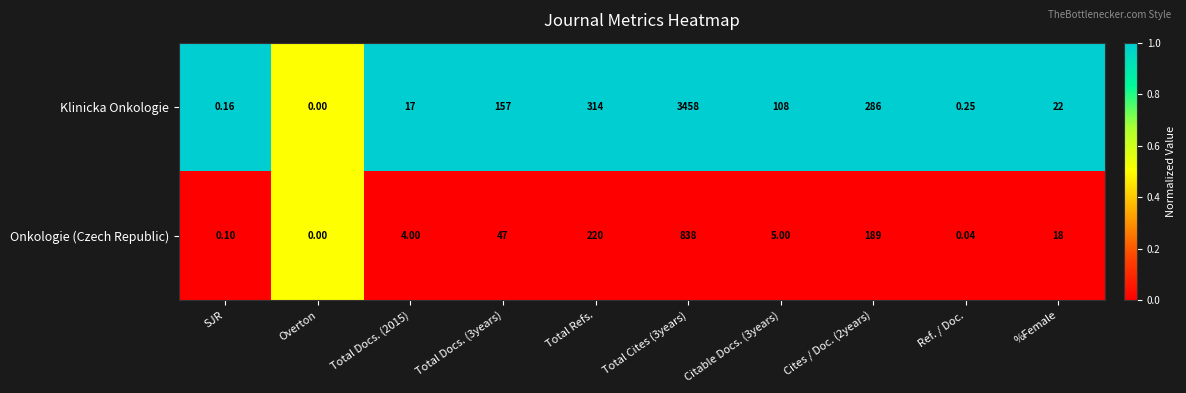

Rank the series at Total Docs. (3years) from highest to lowest value.

Klinicka Onkologie, Onkologie (Czech Republic)